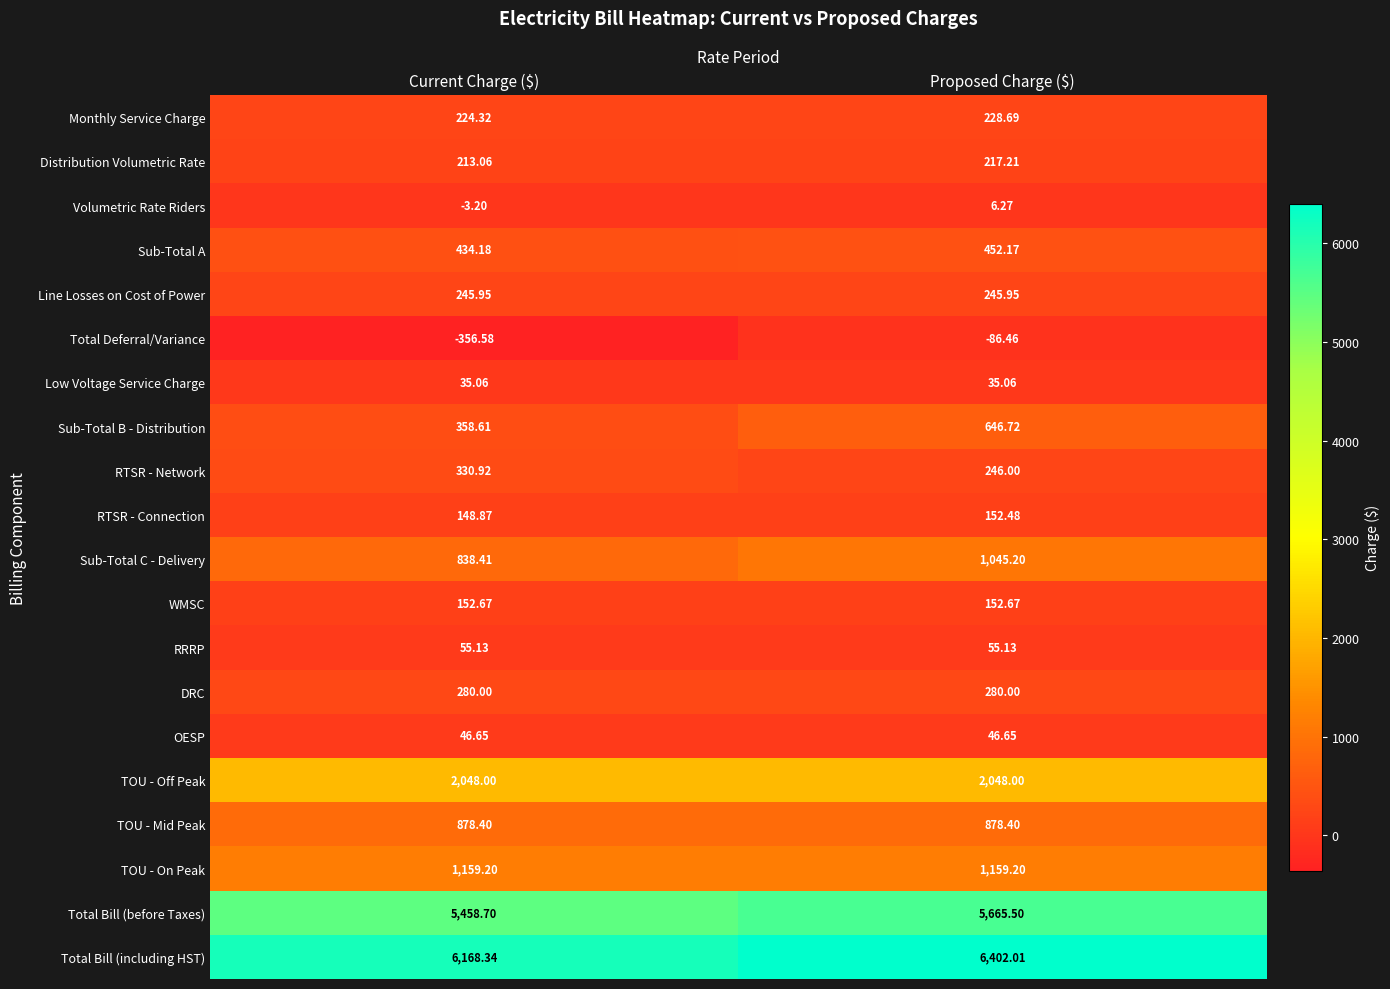

What is the difference between the Volumetric Rate Riders values at Current Charge ($) and Proposed Charge ($)?

9.5